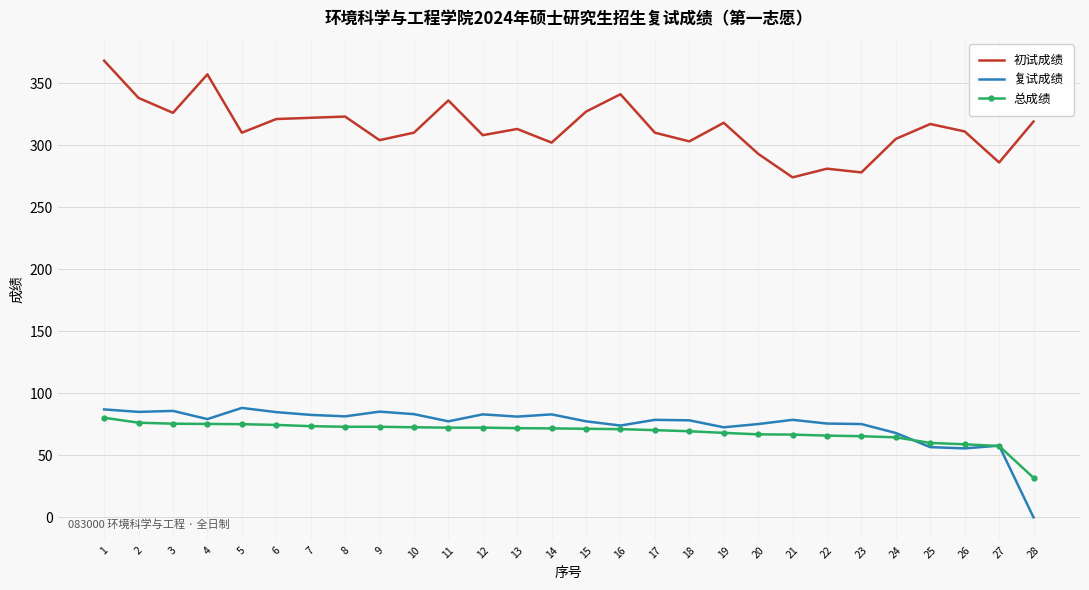

Rank the series by their maximum value, from highest to lowest.

初试成绩, 复试成绩, 总成绩